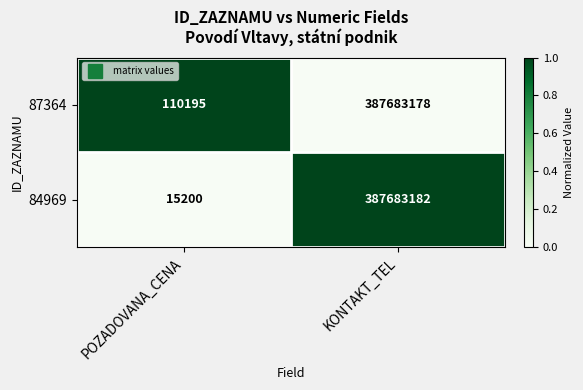

Rank the series by their maximum value, from highest to lowest.

84969, 87364